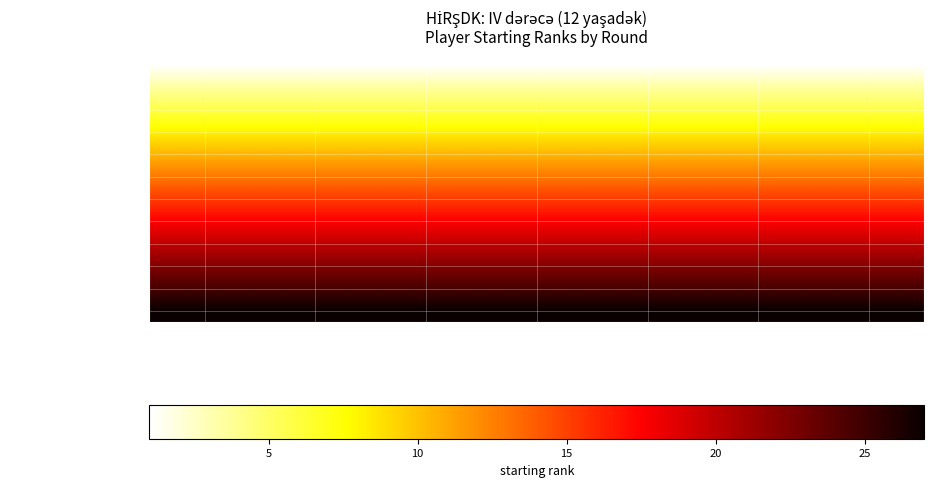

How many categories are shown in the chart?

7